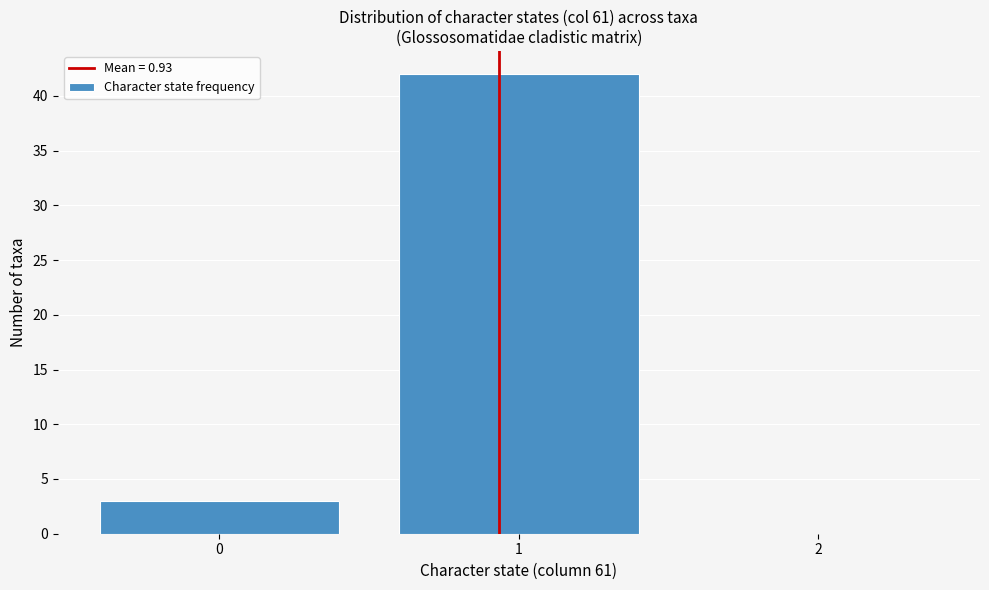

Over which range of the x-axis is the bar tallest?

0.5 to 1.5